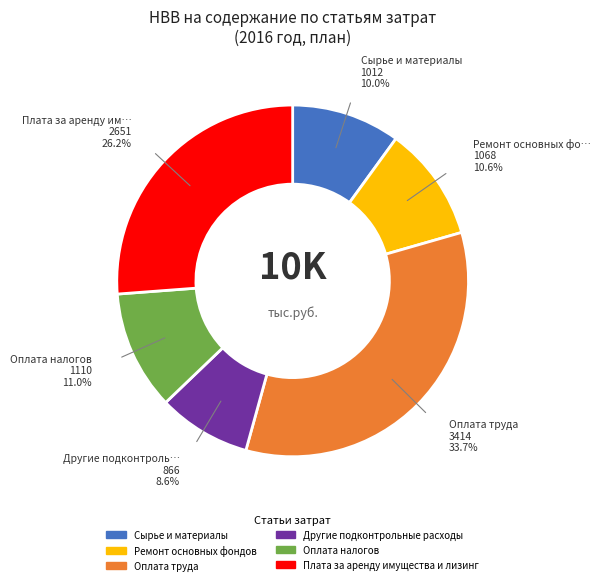

To the nearest percent, what percentage of the pie is Ремонт основных фондов?

11%